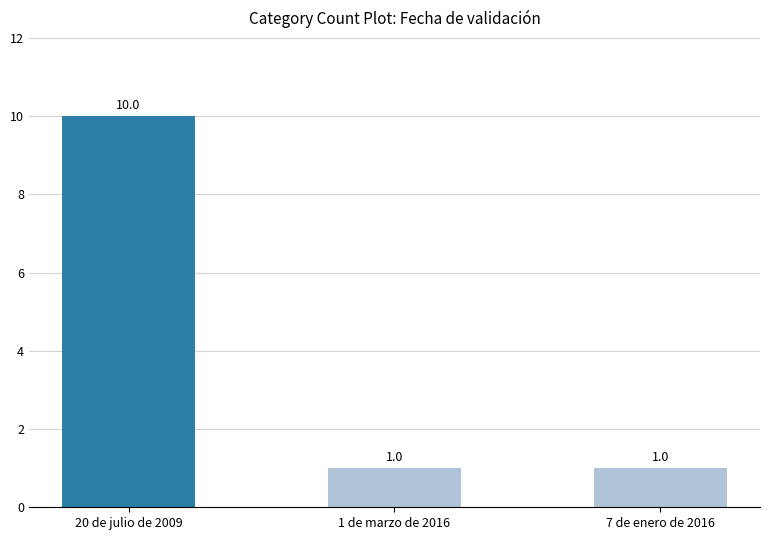

What is the value of the 3rd bar from the left?

1